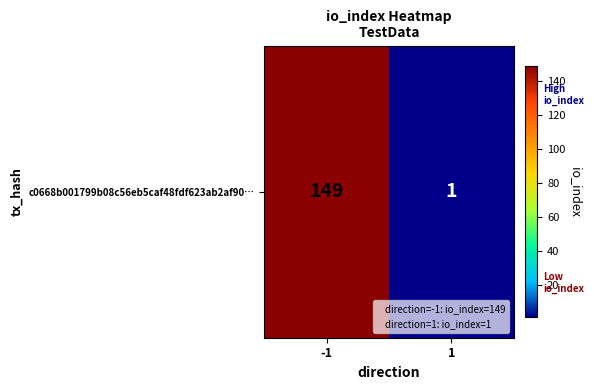

True or false: the data shows 149 at -1.

True